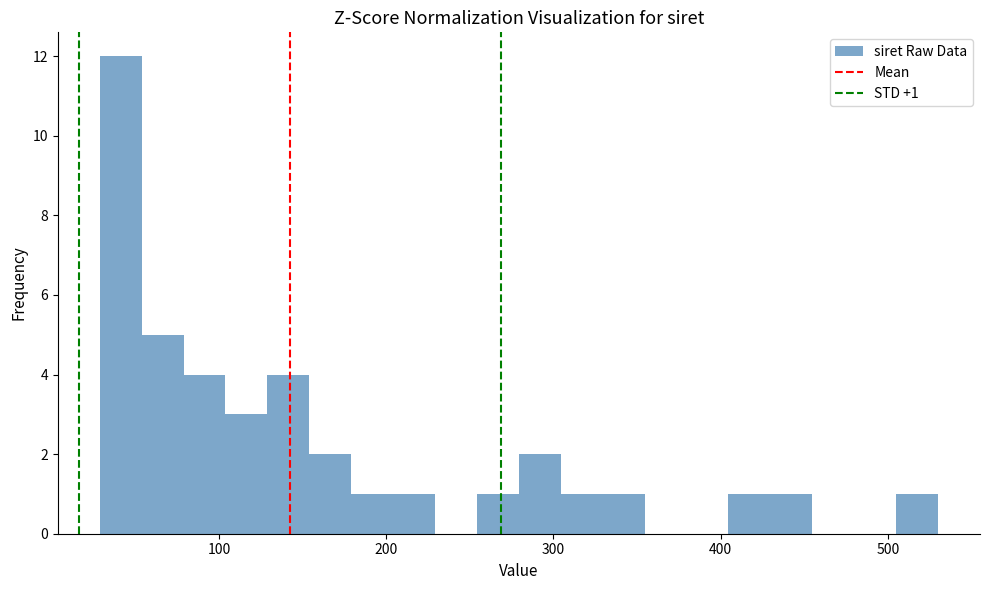

Read against the x-axis, roughly where is the centre of the tallest bar?

40